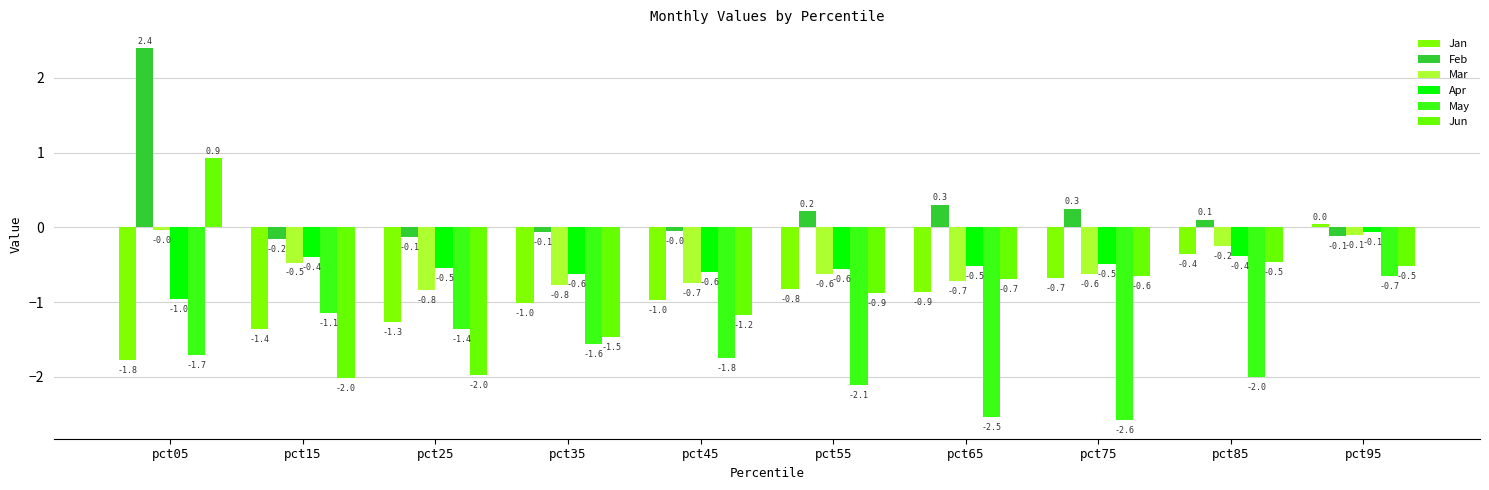

How many positive values does the Jan series have?

1